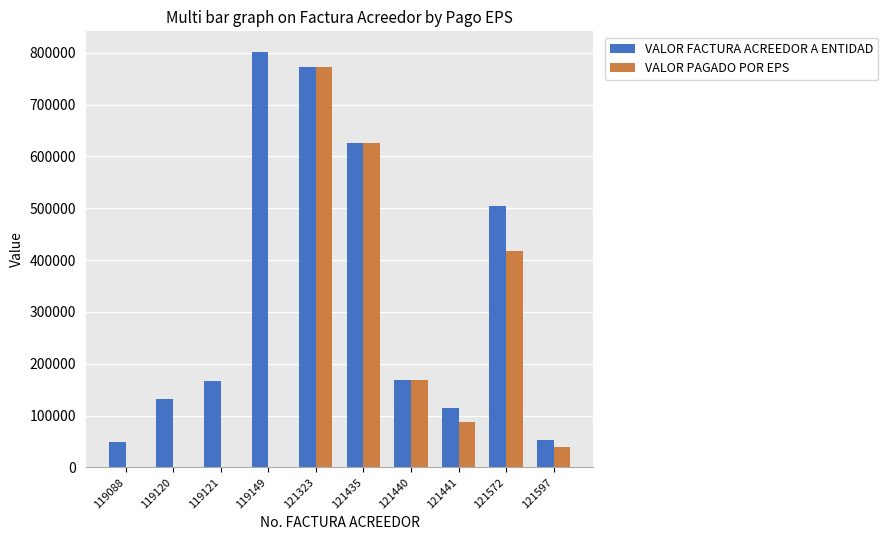

The value of VALOR FACTURA ACREEDOR A ENTIDAD at 119120 is 178579. True or false?

False